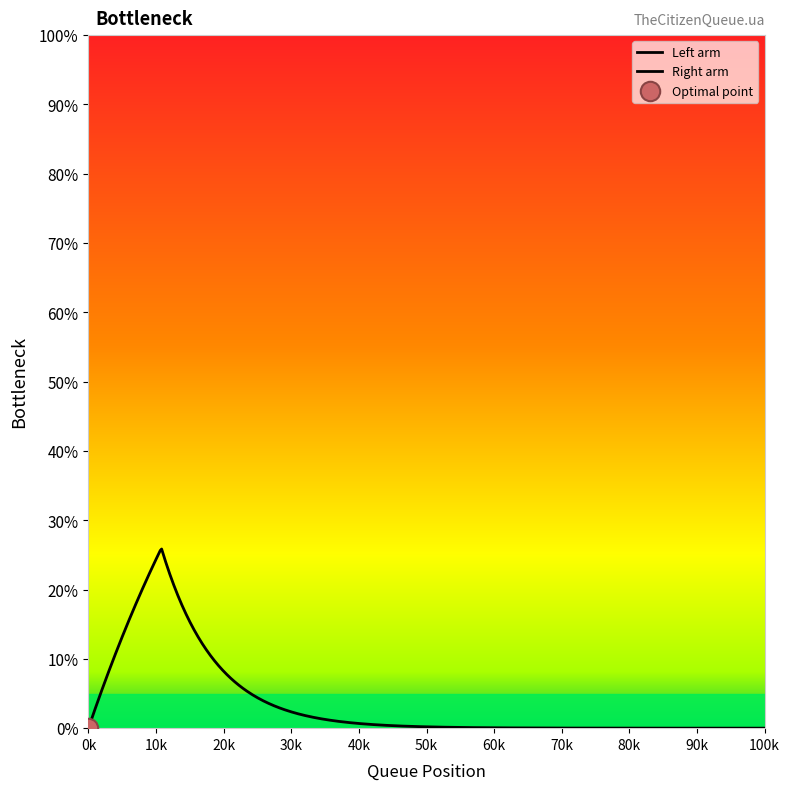

Is it true that the value at 18 is 27?

False